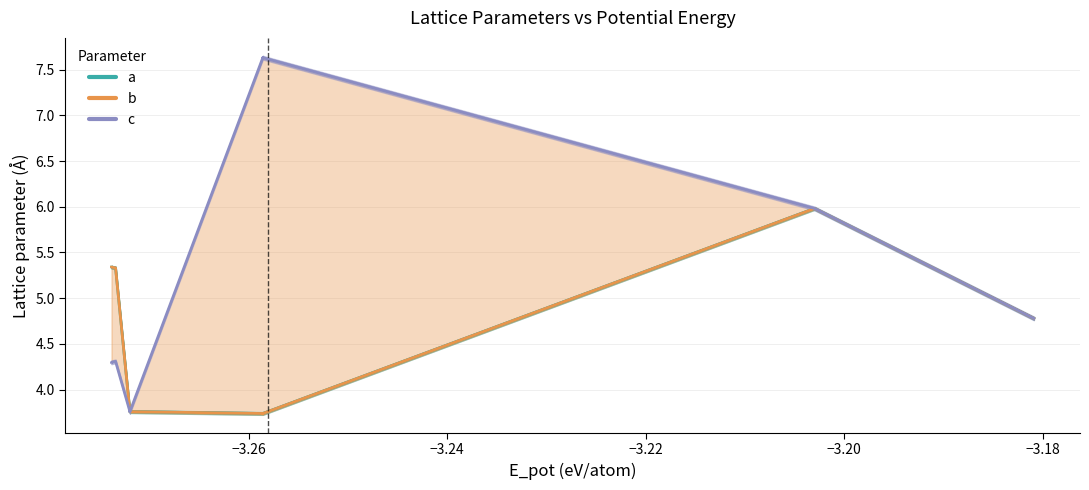

Reading left to right, extract all data points from this chart.

a: 5.3	5.3	5.3	3.8	3.8	3.8	3.7	3.7	3.7	3.7	3.7	6.0	6.0	4.8	4.8
b: 5.3	5.3	5.3	3.8	3.8	3.8	3.7	3.7	3.7	3.7	3.7	6.0	6.0	4.8	4.8
c: 4.3	4.3	4.3	3.8	3.8	3.8	7.6	7.6	7.6	7.6	7.6	6.0	6.0	4.8	4.8